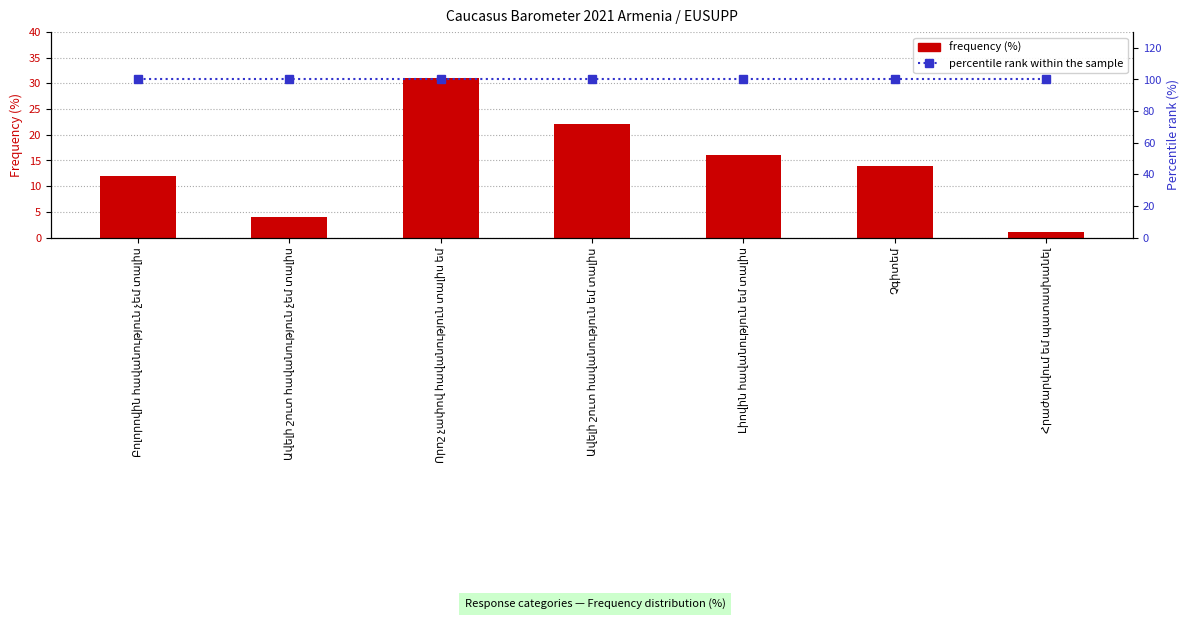

The percentile rank within the sample series shows 100 at Չգիտեմ. True or false?

True